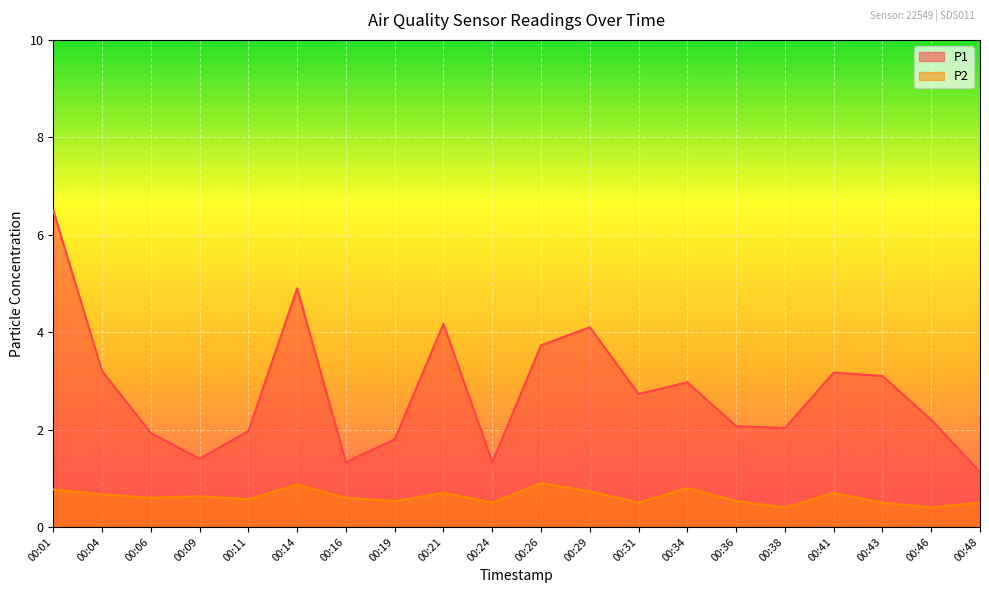

What is the difference between the highest and lowest values at 00:04?

2.5